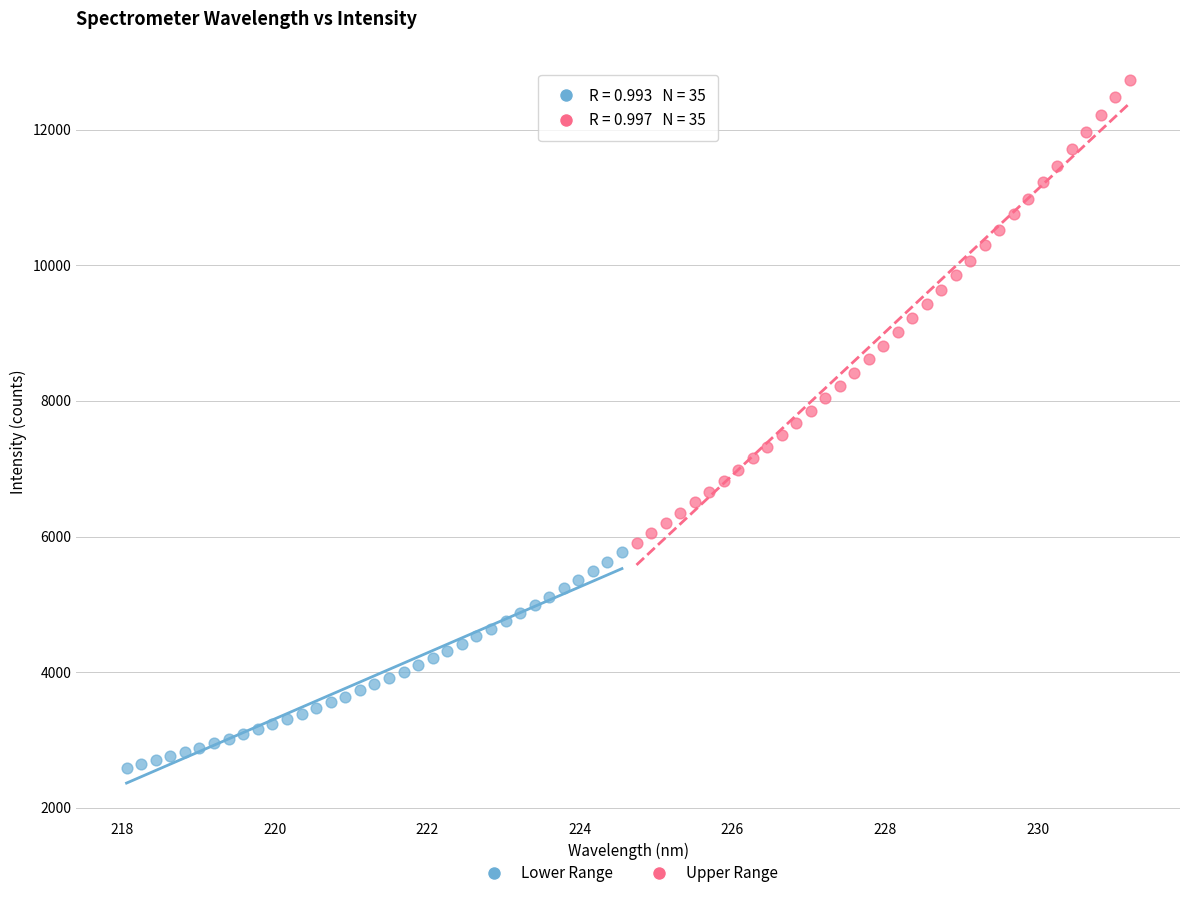

Which series reaches the maximum Y coordinate?

Upper Range